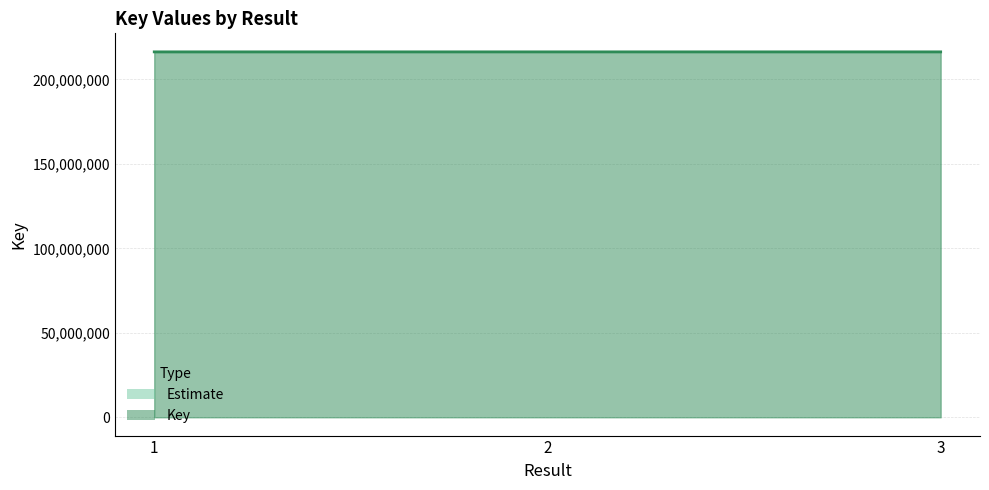

The value at 2 is 357165851. True or false?

False